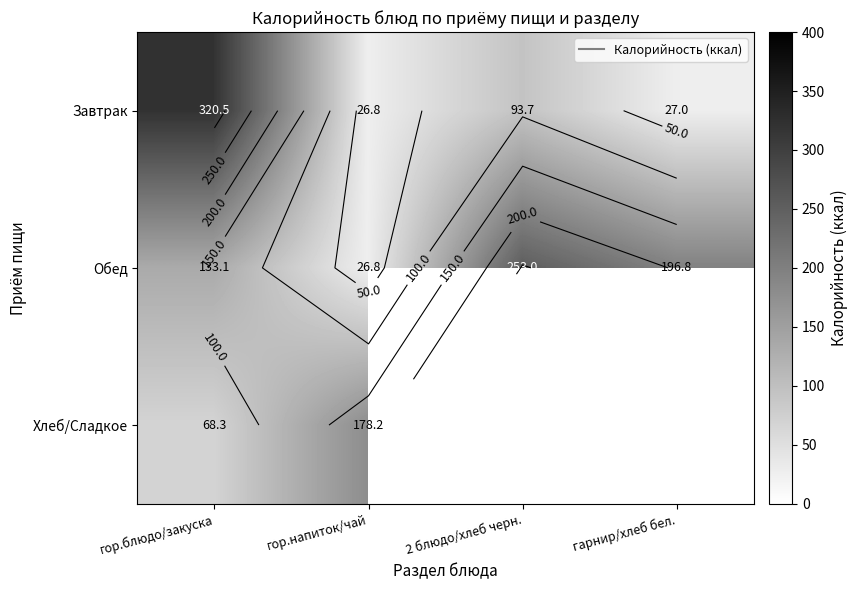

Rank the series by their maximum value, from lowest to highest.

Хлеб/Сладкое, Обед, Завтрак